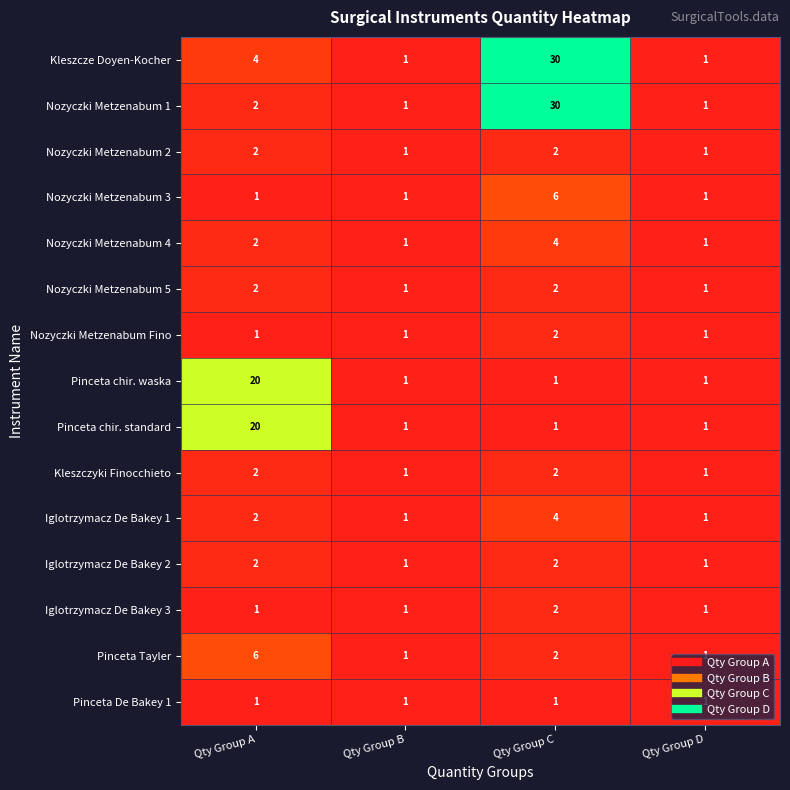

What is the difference between the highest and lowest values at Qty Group A?

19